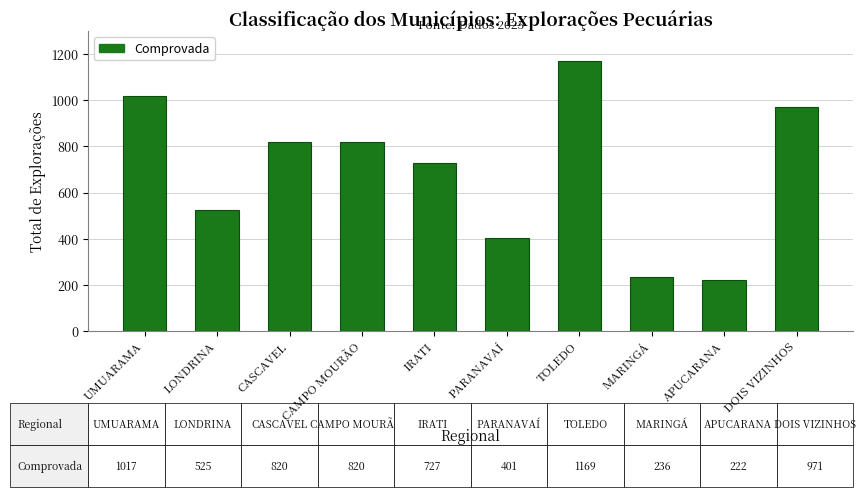

At which label does the data first exceed 820?

UMUARAMA